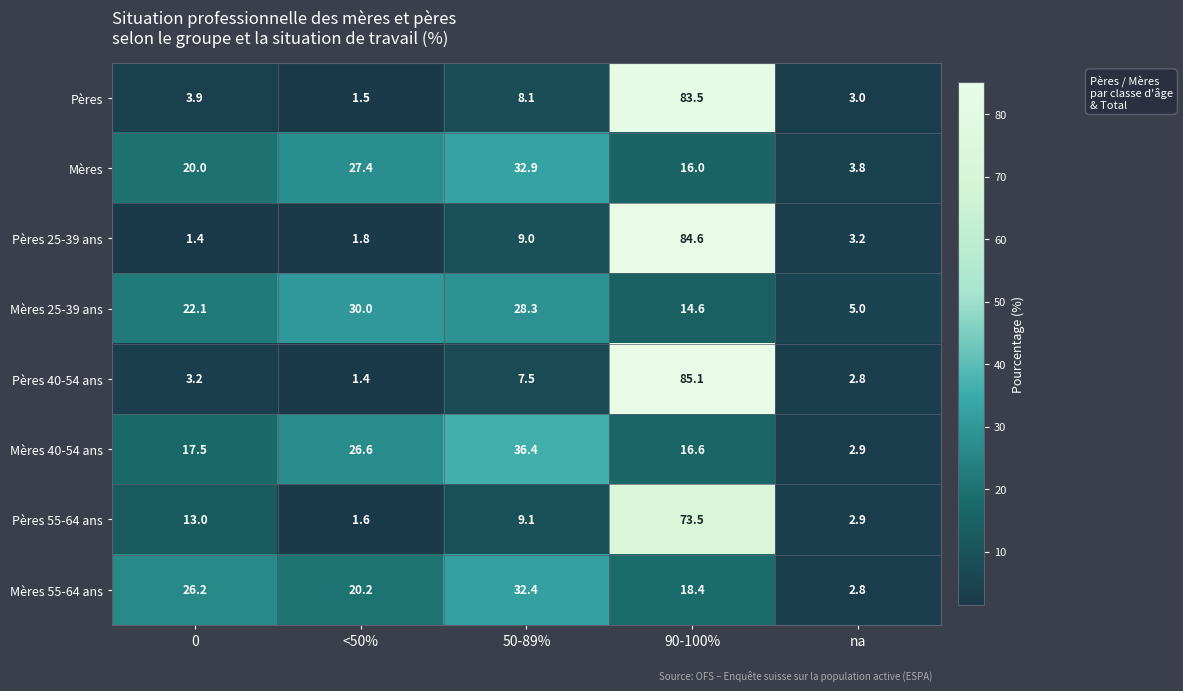

Which category has the highest value in the Mères 40-54 ans series?

50-89%